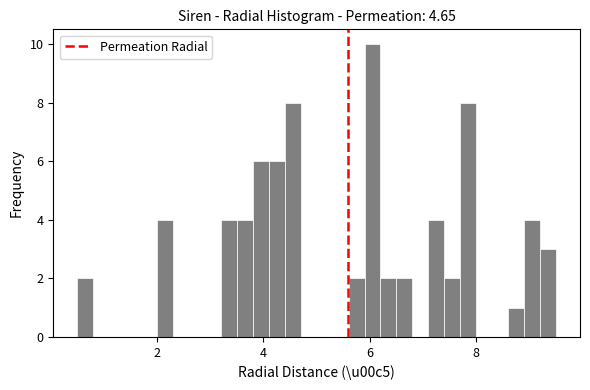

Around what value on the x-axis is the tallest bar? Give the approximate position of its centre, as read against the axis.

6.0